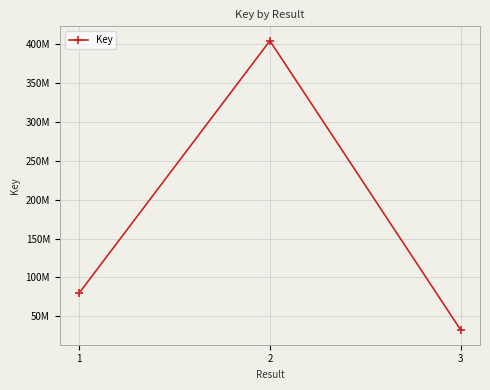

Where is the data nearest to the value 218287789?

1